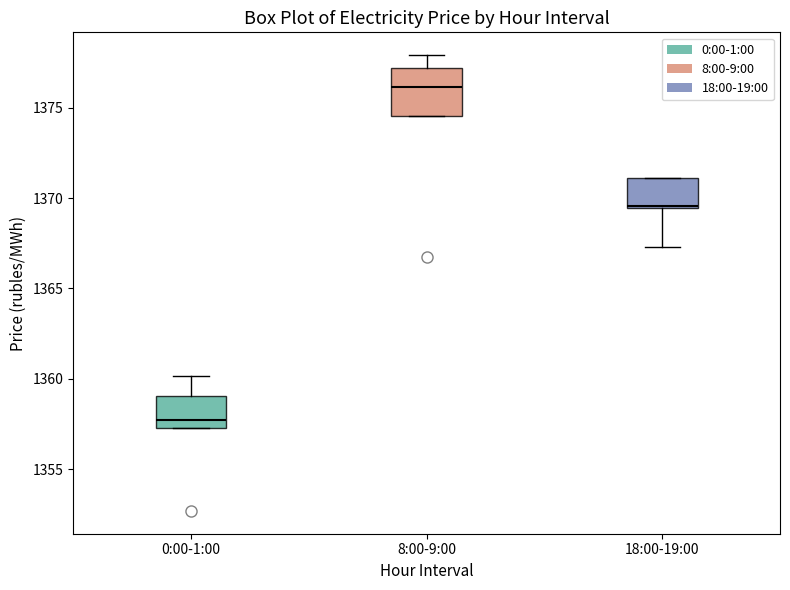

Reading left to right, transcribe this box plot: for each box, give where its median line is, the range the box spans, and where its two whiskers end, as read against the y-axis. The values are not printed on the chart, so give them approximately, as read against the axis.

0:00-1:00: median 1357.5 (just above the box's lower edge), box 1357.5 to 1359.0, whiskers 1357.5 to 1360.0
8:00-9:00: median 1376.0, box 1374.5 to 1377.0, whiskers 1374.5 to 1378.0
18:00-19:00: median 1369.5, box 1369.5 to 1371.0, whiskers 1367.5 to 1371.0